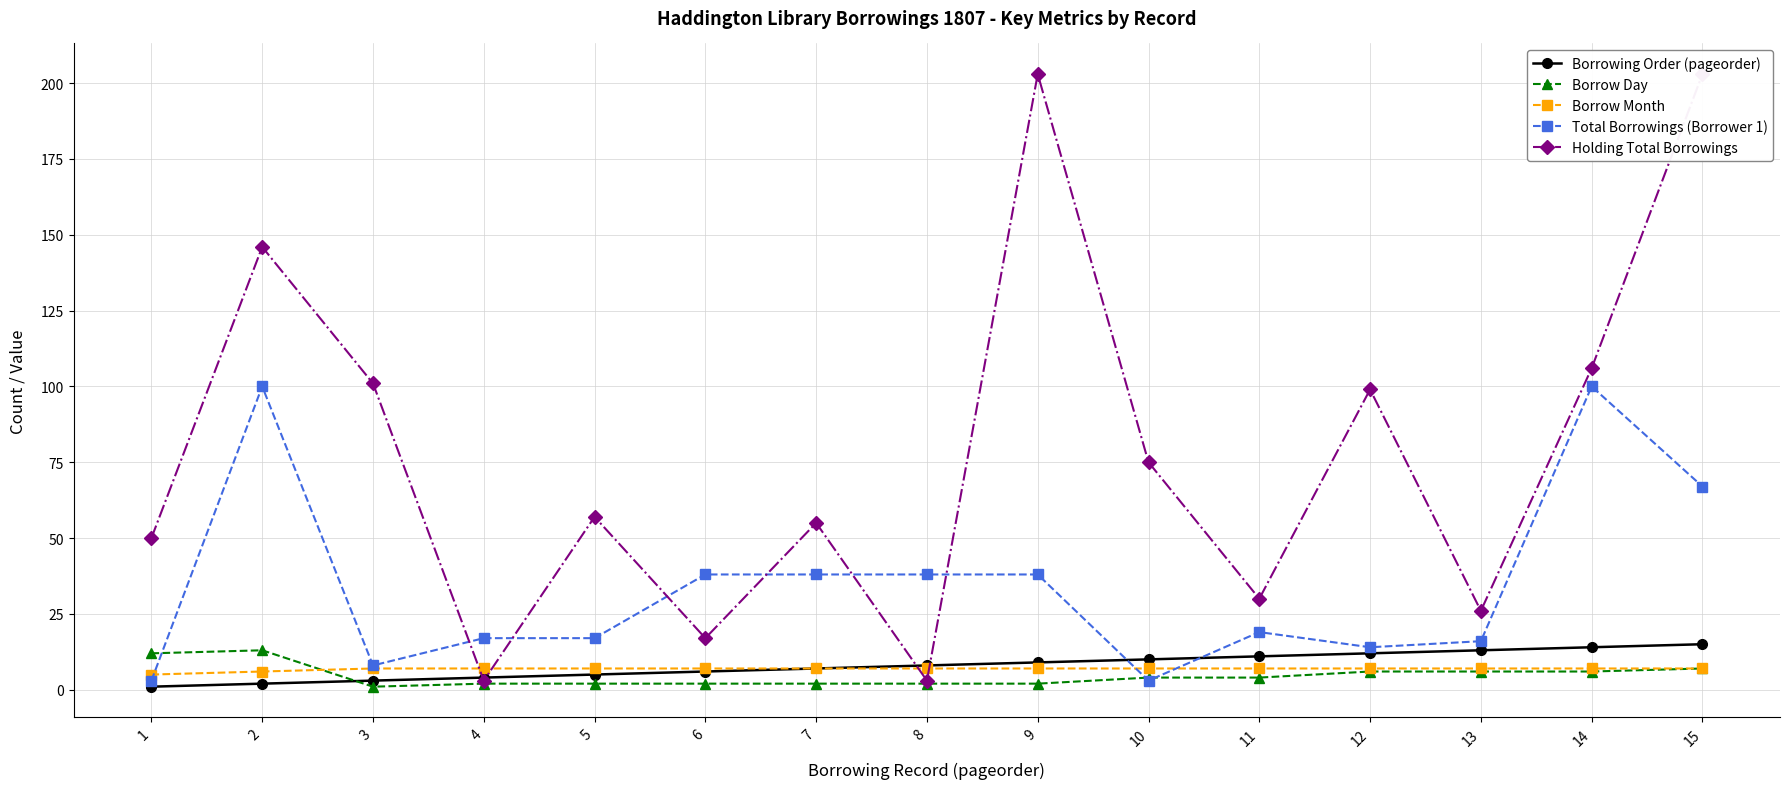

Between 9 and 8, which is larger?

9